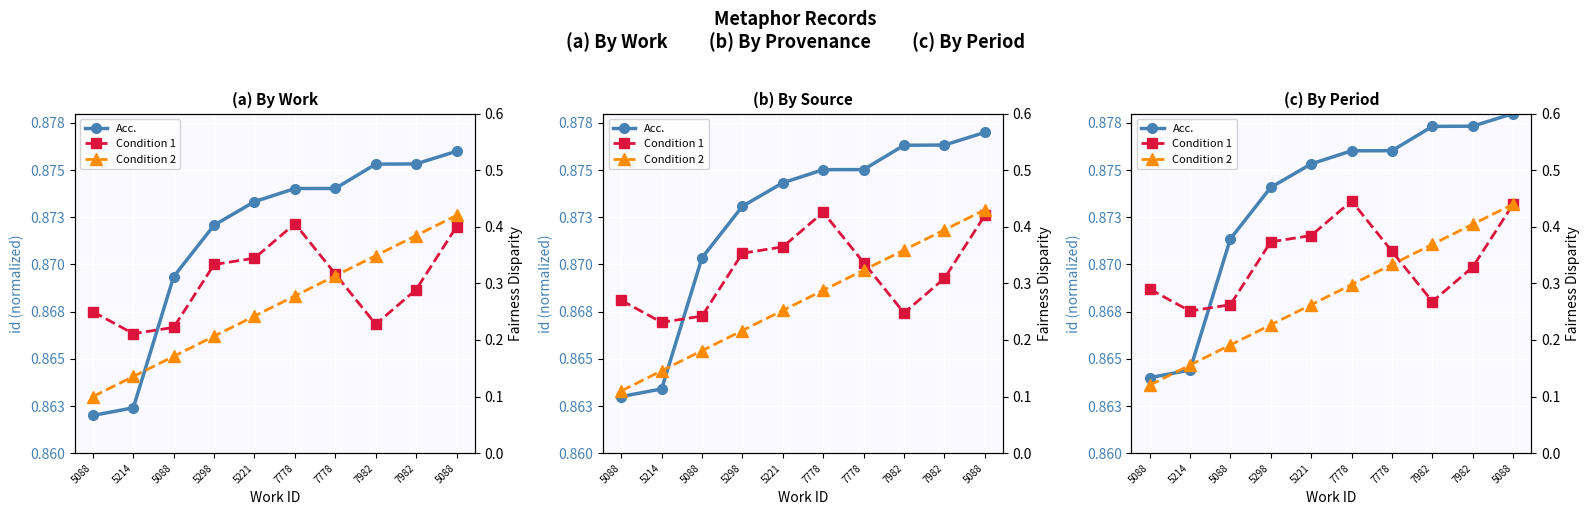

List the labels in order of Condition 1 value, smallest first.

5214, 5088, 7982, 5088, 7982, 7778, 5298, 5221, 5088, 7778